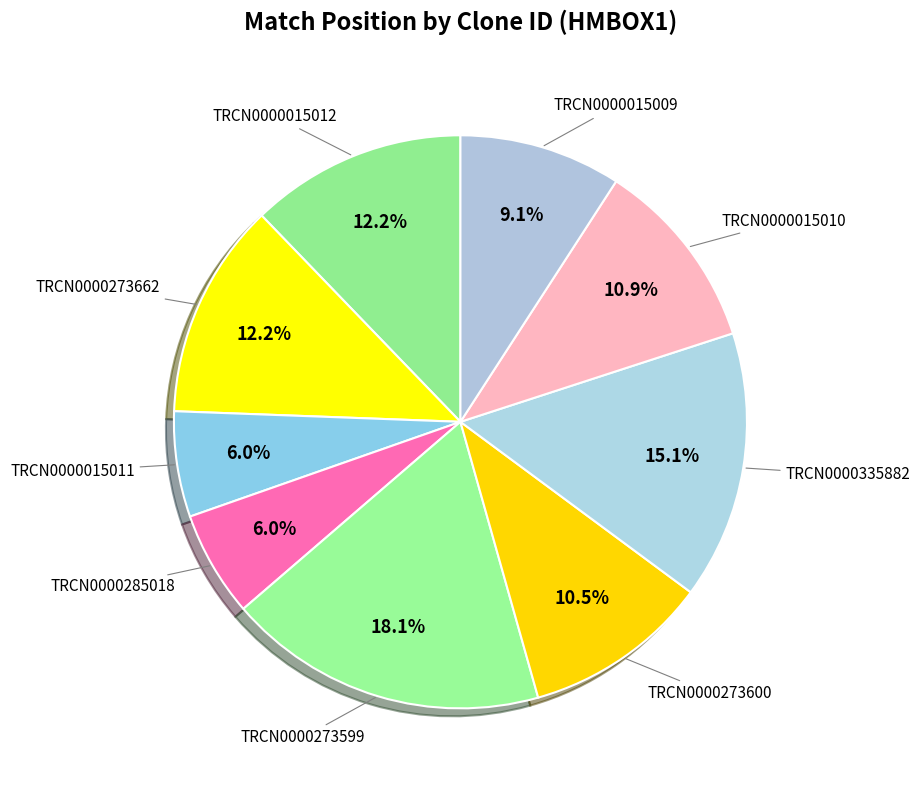

How many slices are in this pie chart?

9